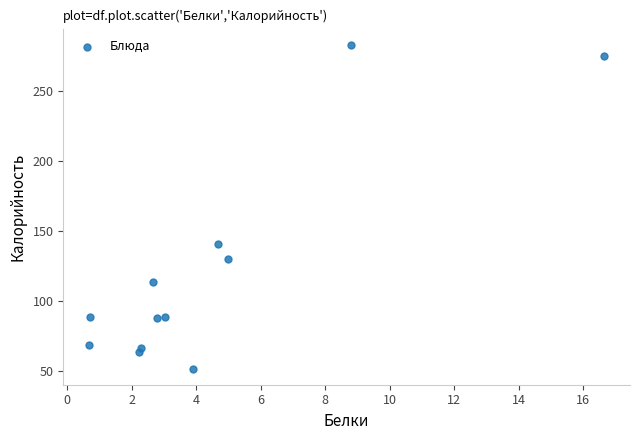

What is the average Y value?

121.3